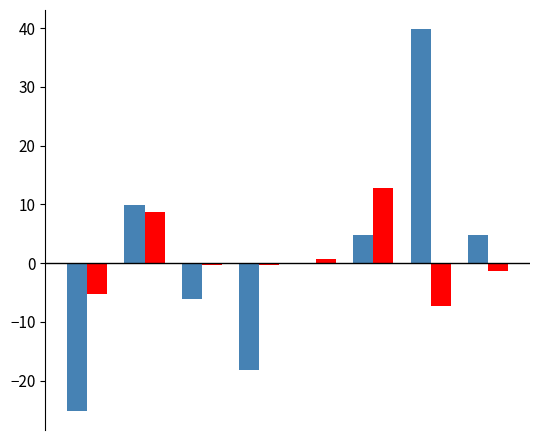

What is the maximum value shown in the chart?

39.8